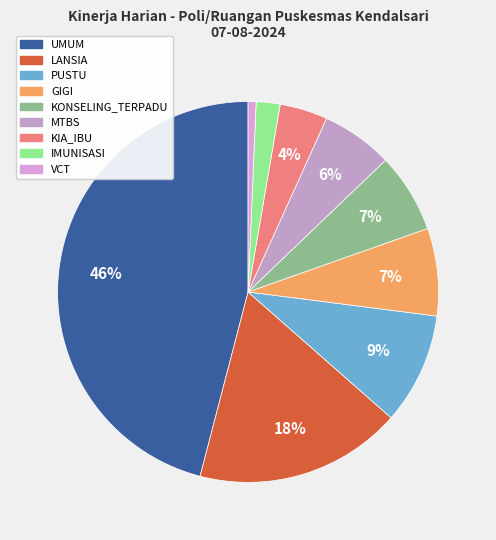

Rank the categories by value from lowest to highest.

VCT, IMUNISASI, KIA_IBU, MTBS, KONSELING_TERPADU, GIGI, PUSTU, LANSIA, UMUM